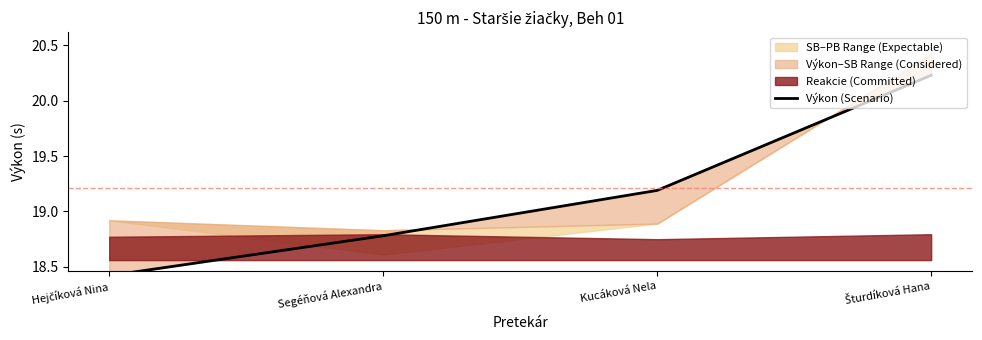

Which category has the lowest value across all series?

Hejčíková Nina